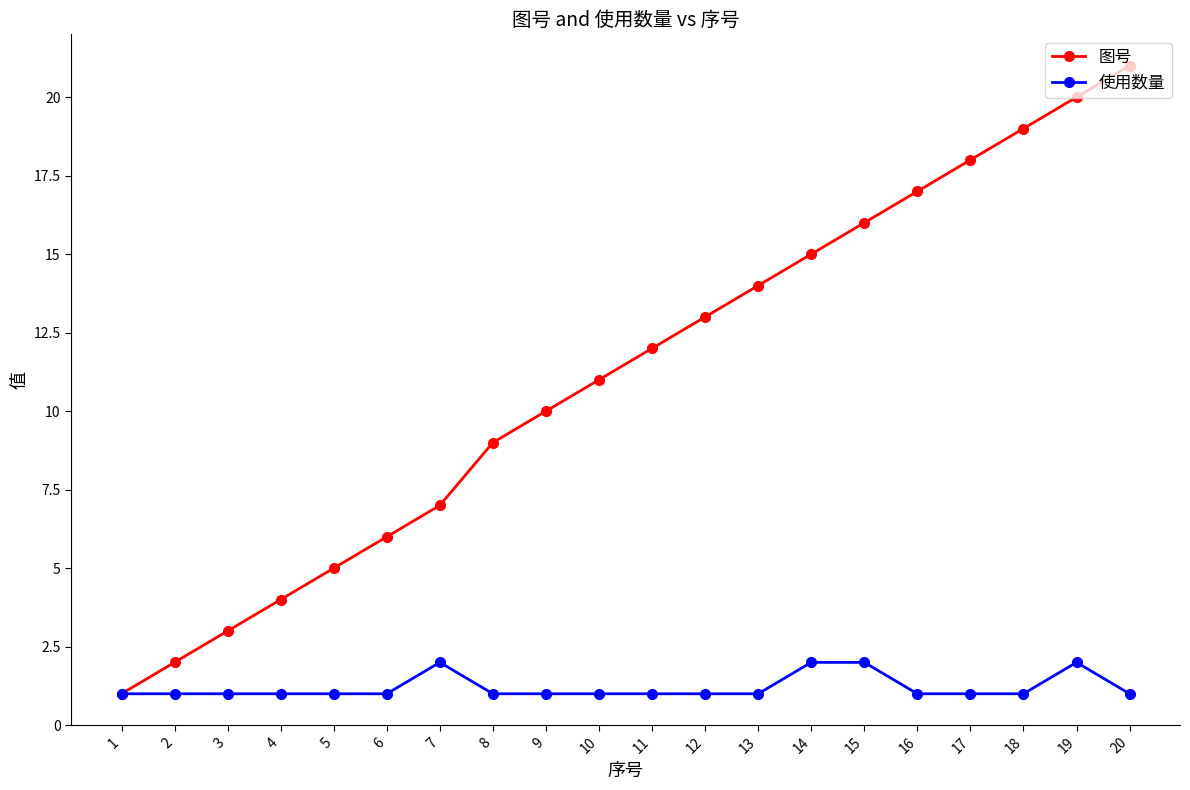

Is the value of 图号 at 12 greater than the value of 使用数量 at 19?

Yes